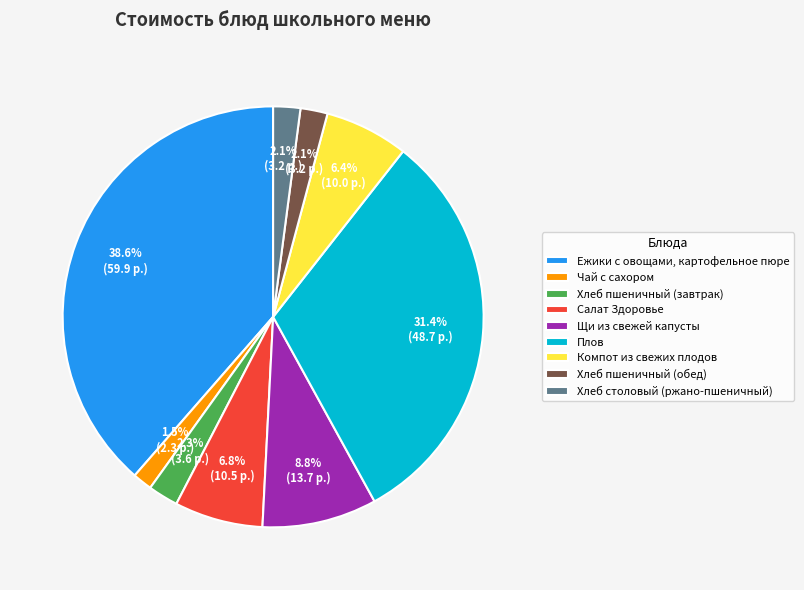

To the nearest percent, what is the average slice percentage?

11%